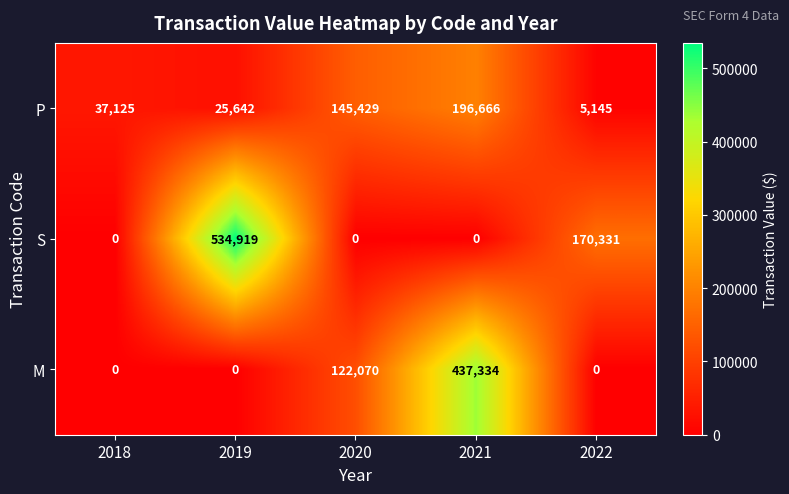

Count the number of data series in this chart.

3